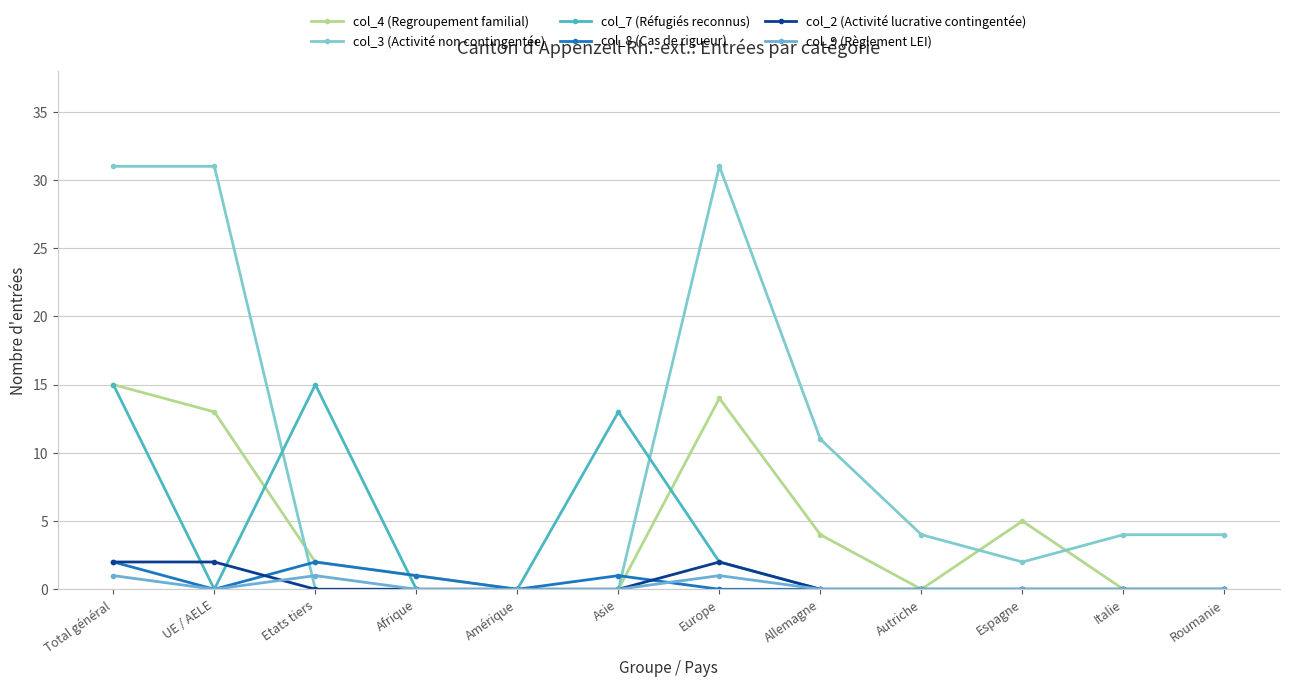

Does the chart have visible grid lines?

Yes